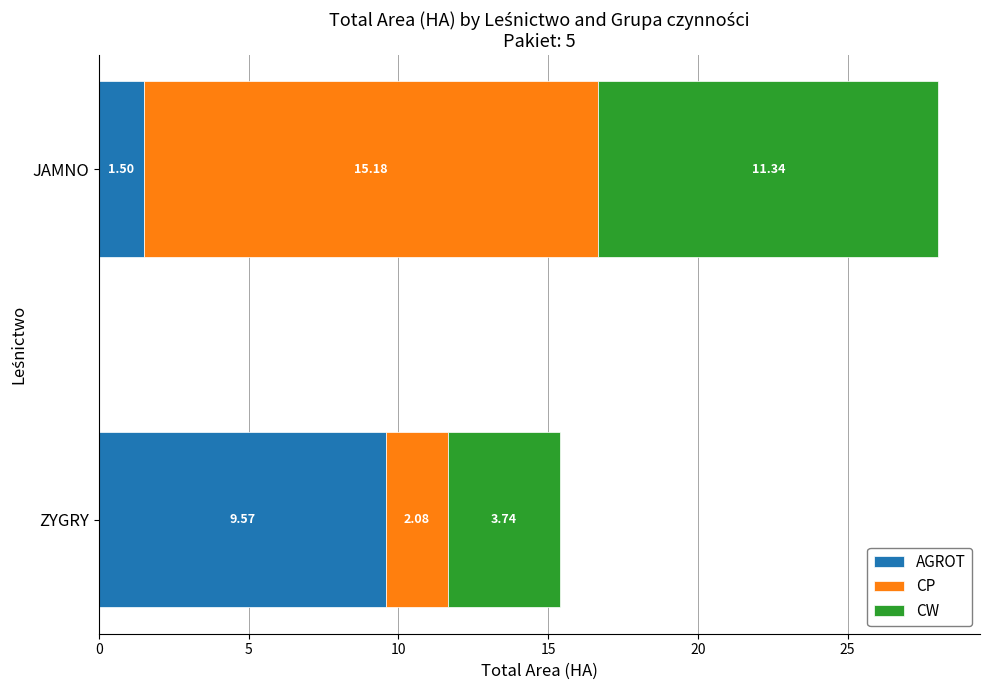

What is the average value of the AGROT series?

5.5